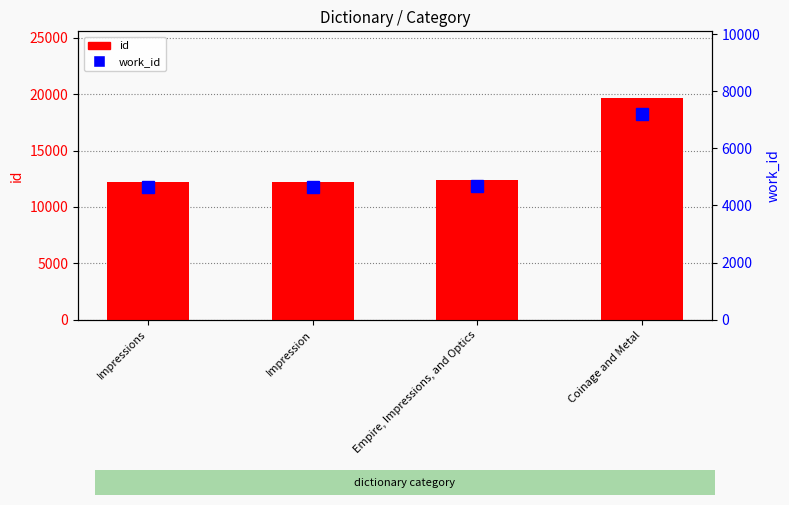

What is the minimum value shown in the chart?

4635